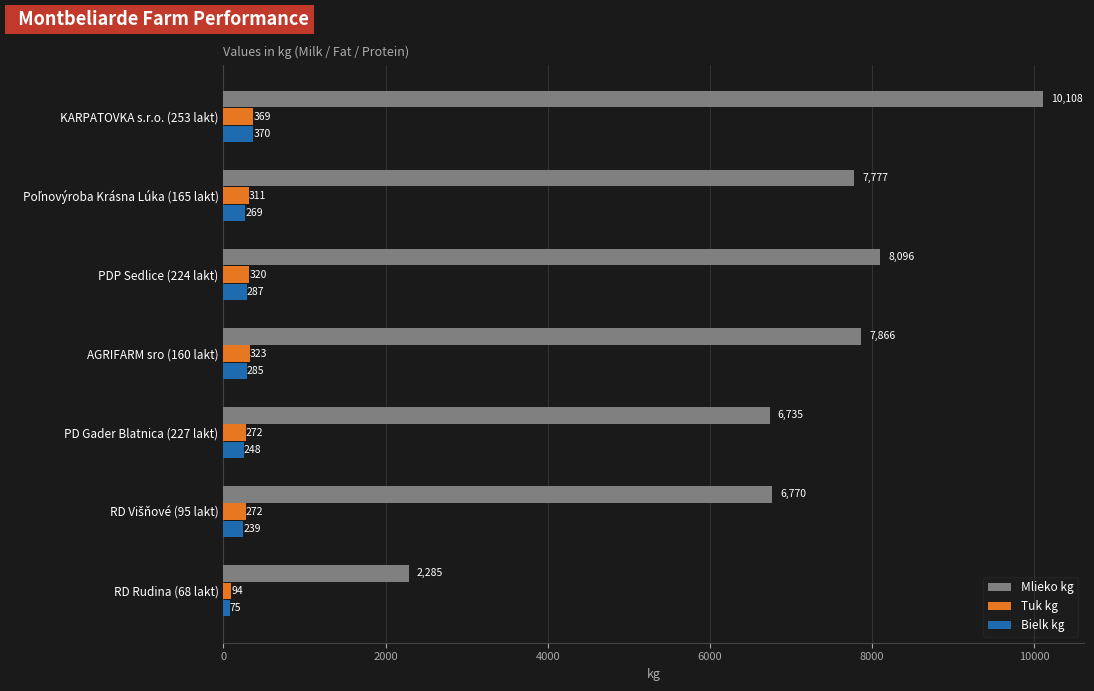

What is the smallest value displayed?

75.1